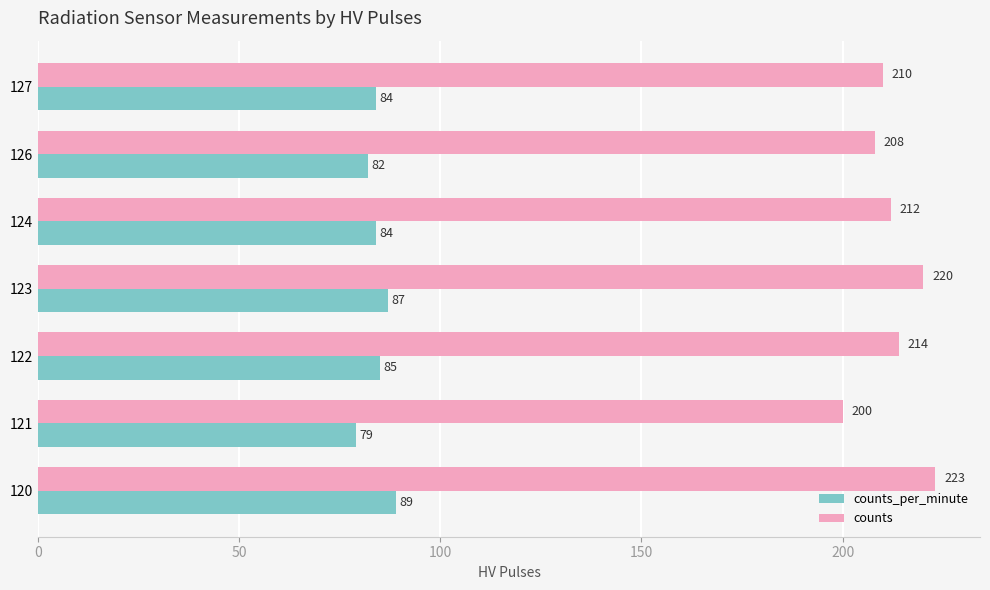

True or false: counts has a value of 367 at 120.

False